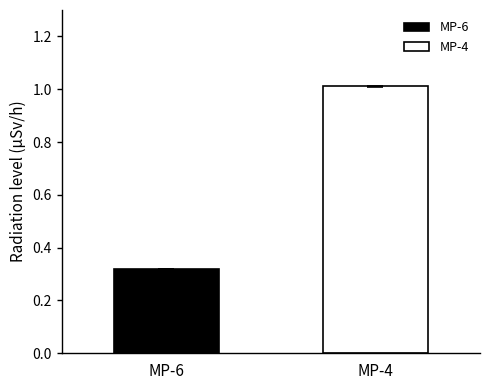

What is the maximum value for MP-4?

1.0